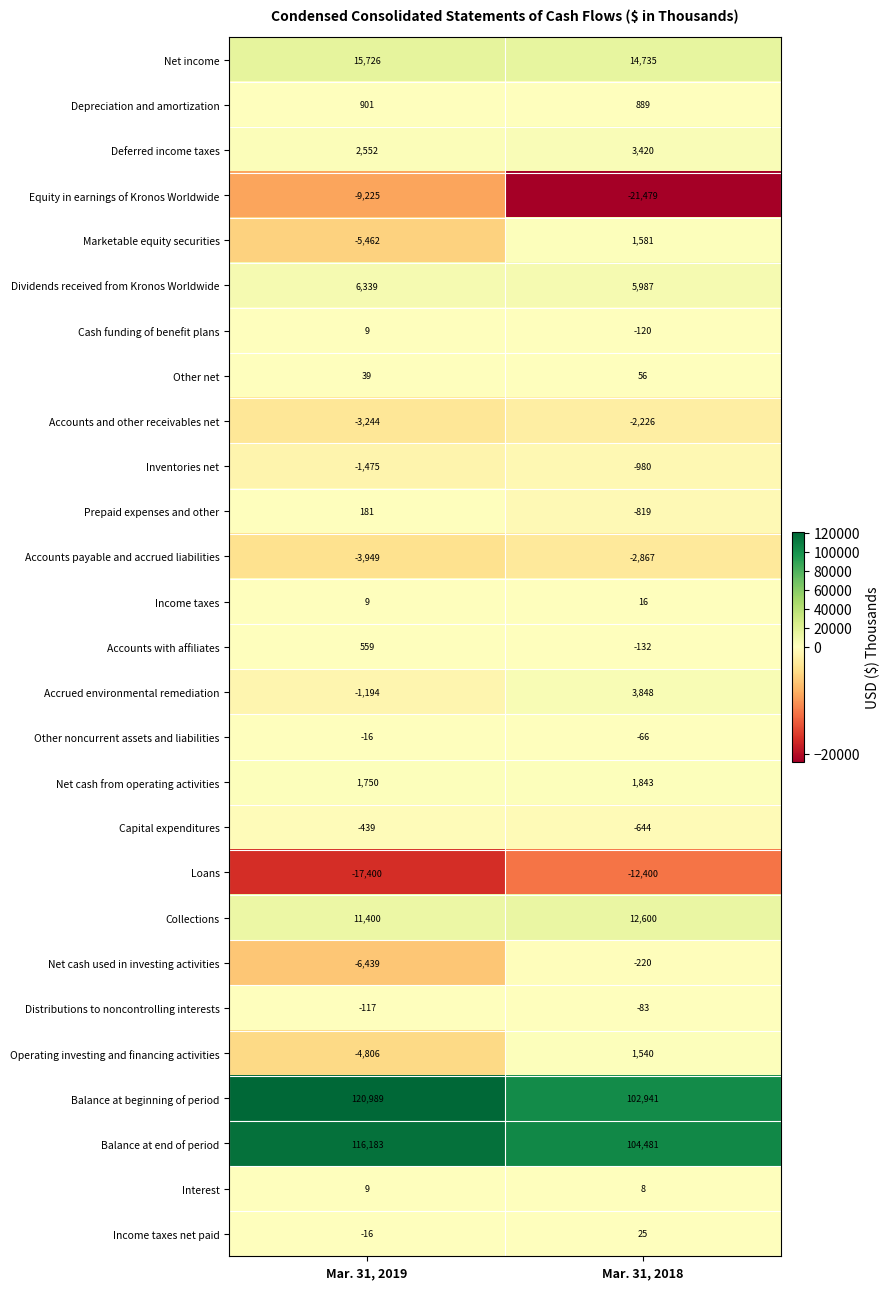

True or false: Balance at beginning of period has a value of 102941 at Mar. 31, 2018.

True